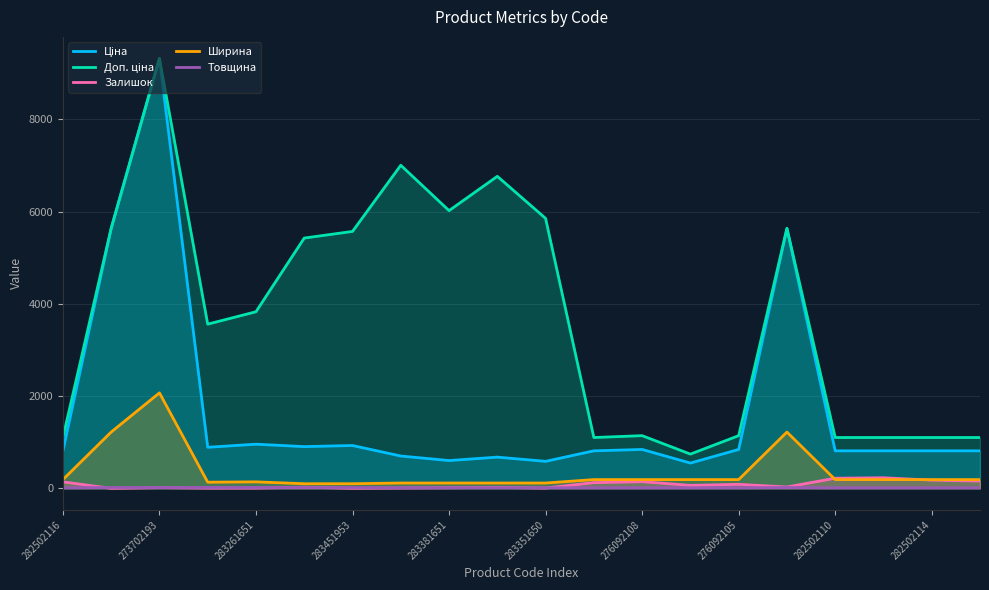

Which series has the largest range (max minus min)?

Ціна